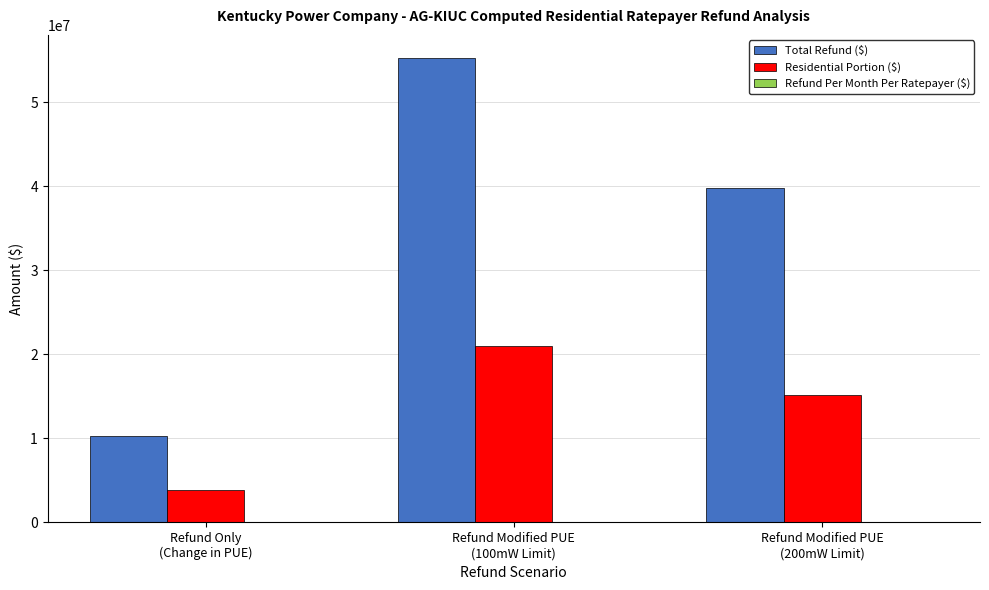

Does the chart contain stacked bars?

No